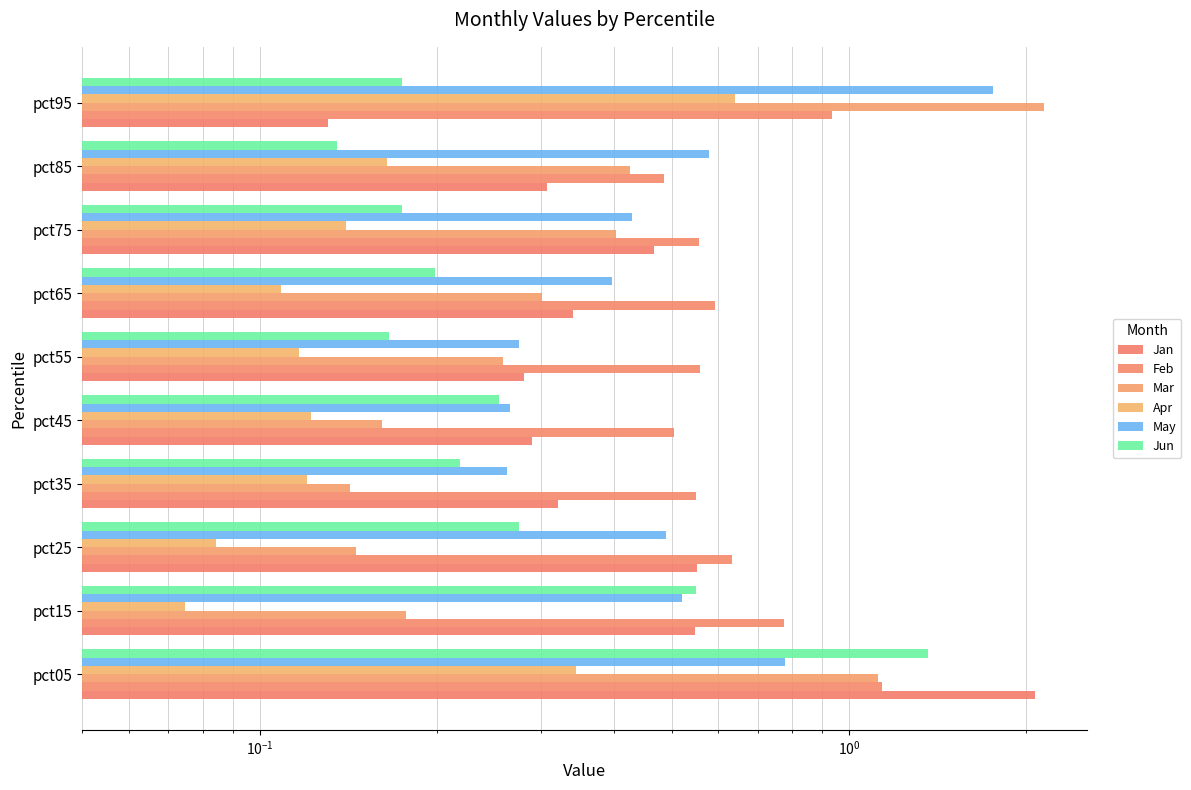

The Feb series shows 0.9 at pct95. True or false?

True